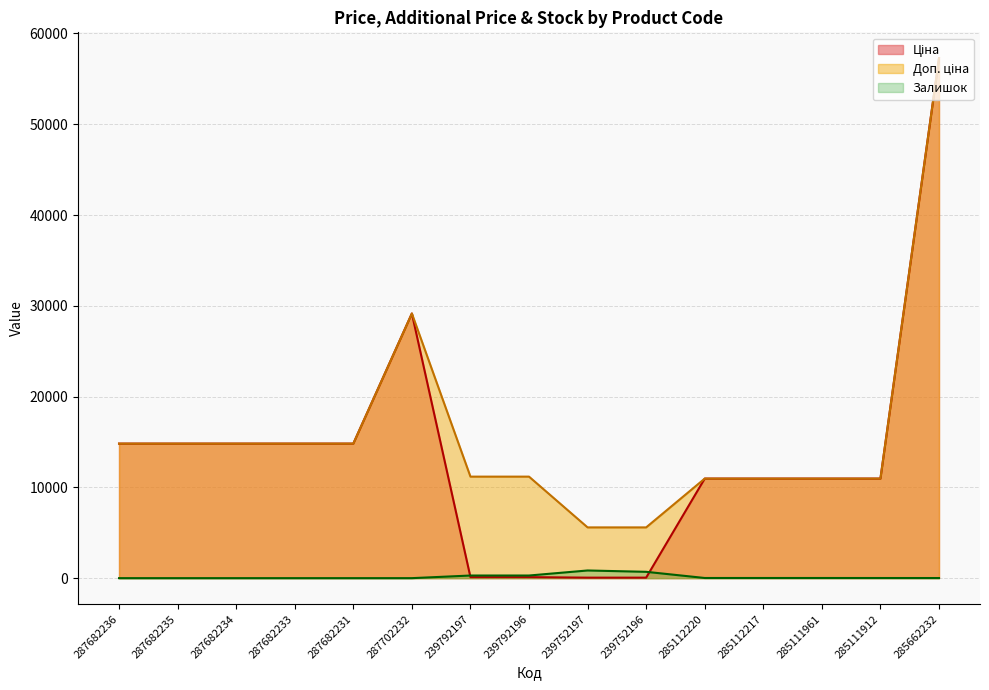

At which label is Доп. ціна closest to 31424?

287702232